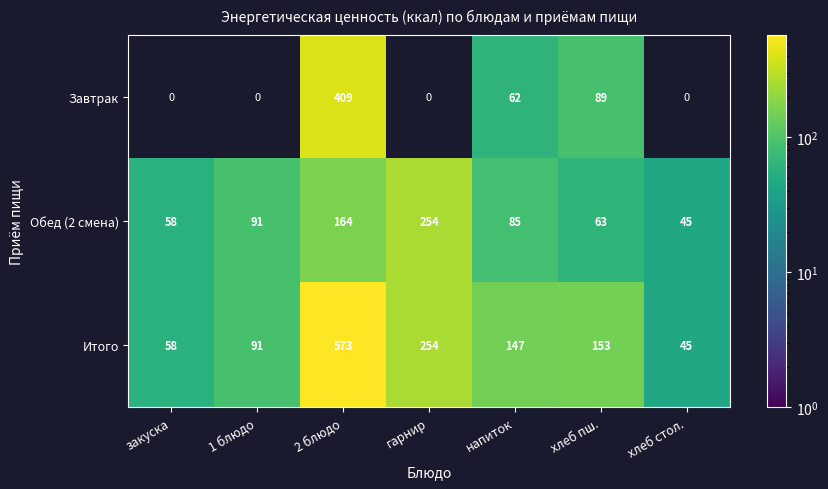

At which category is the sum across all series the highest?

2 блюдо